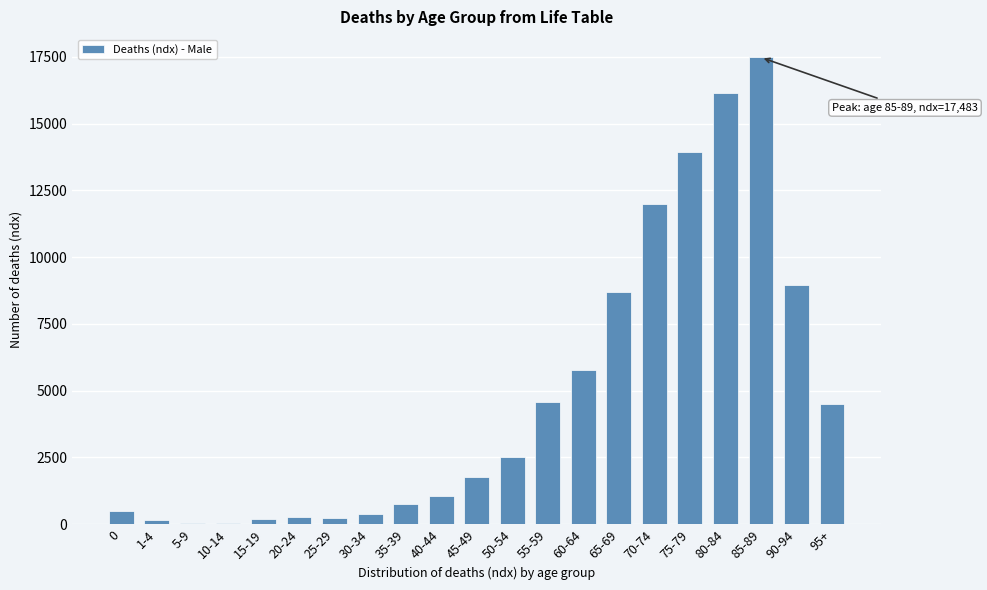

What is the sum of all values?

100000